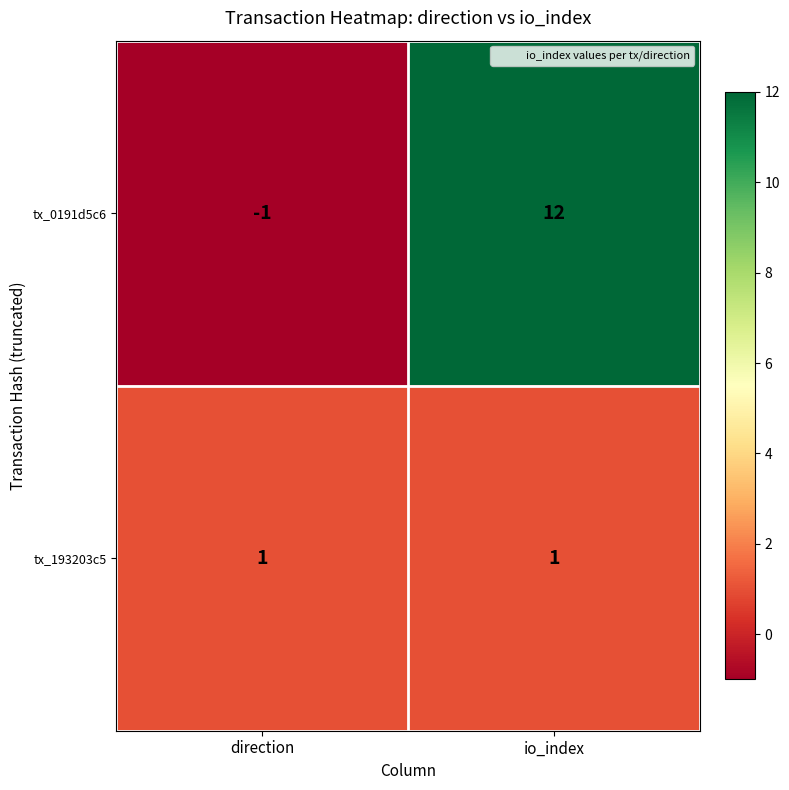

Which series has the largest total across all categories?

tx_0191d5c6